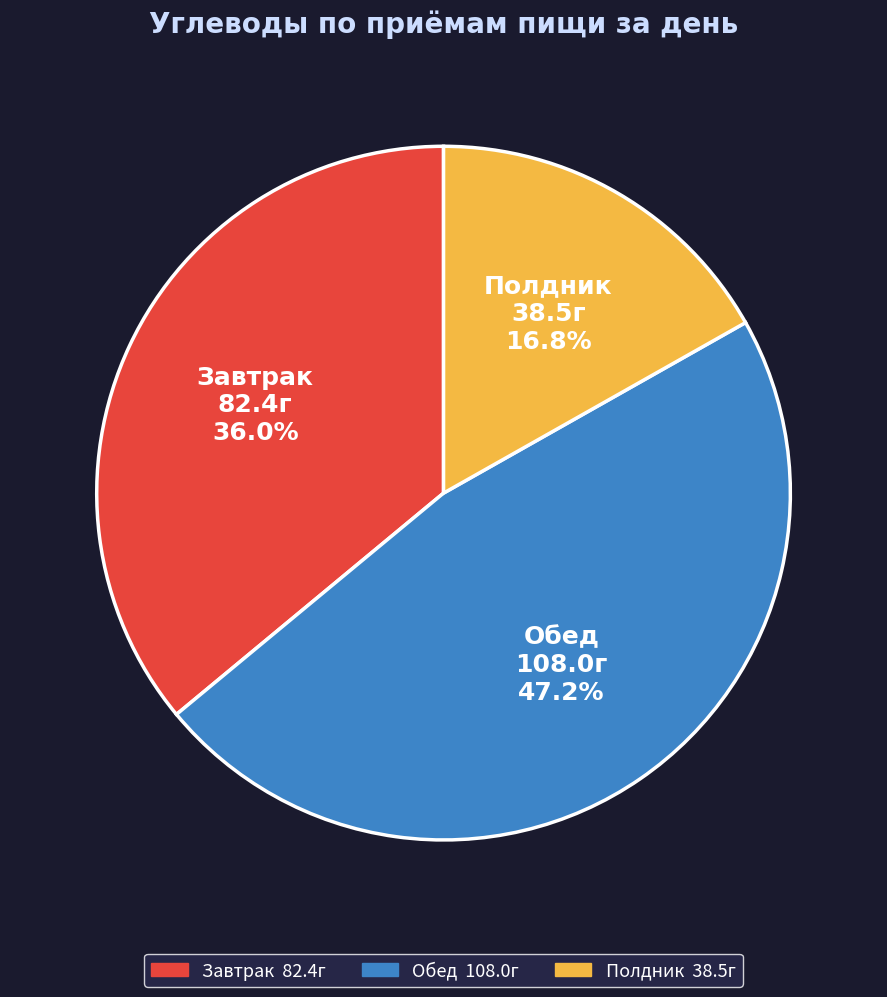

Between Завтрак and Полдник, which is larger?

Завтрак